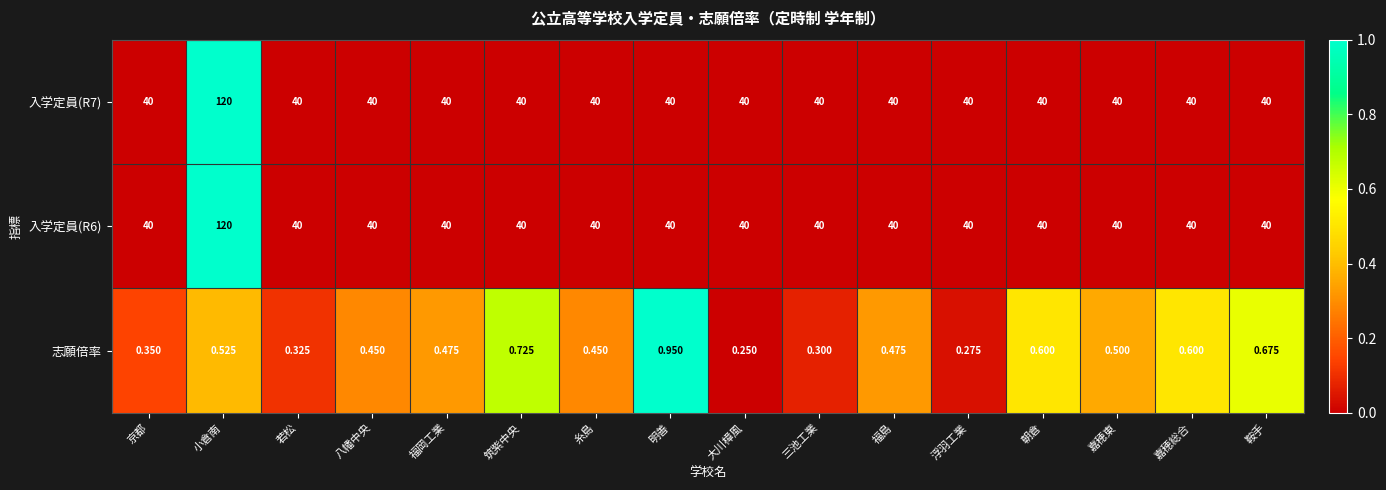

Between 福岡工業 and 筑紫中央, which series saw the biggest shift?

志願倍率